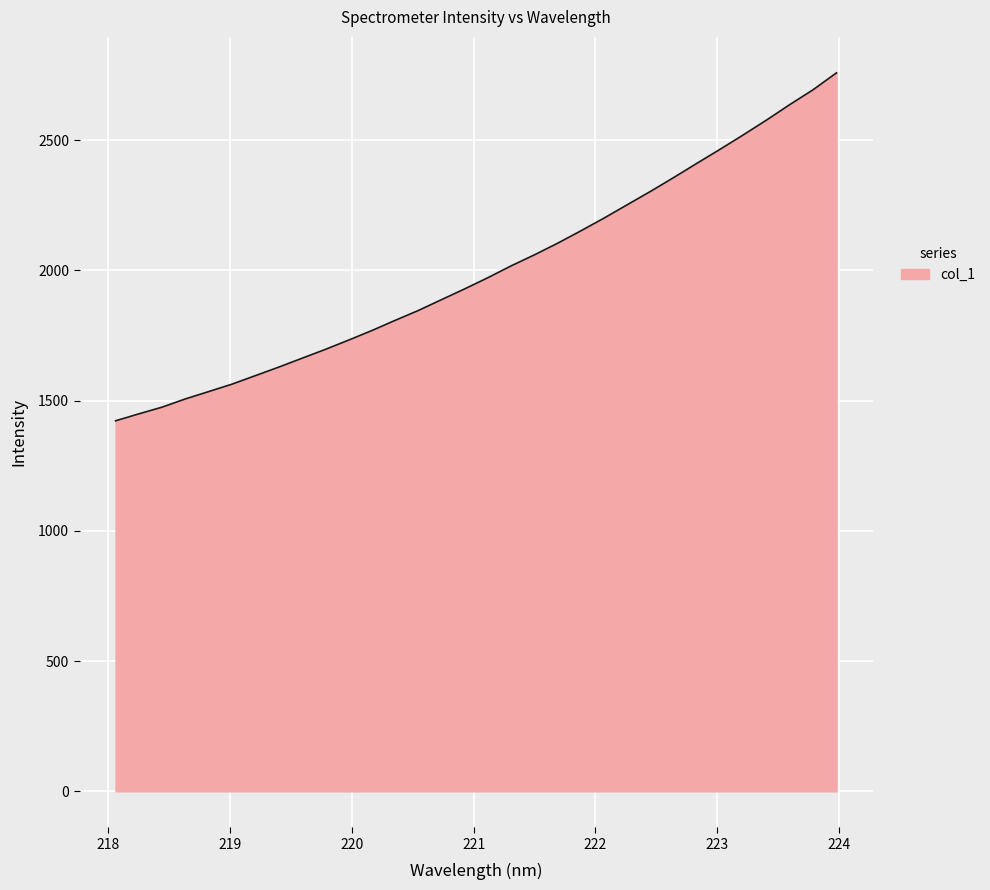

What is the difference between the maximum and minimum values?

1335.8